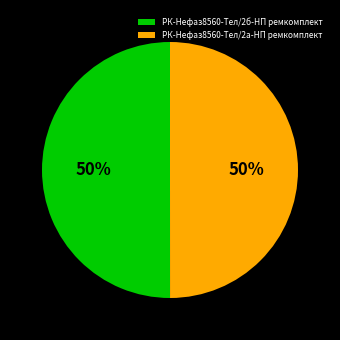

What percentage is the РК-Нефаз8560-Тел/2а-НП ремкомплект slice, to the nearest percent?

50%